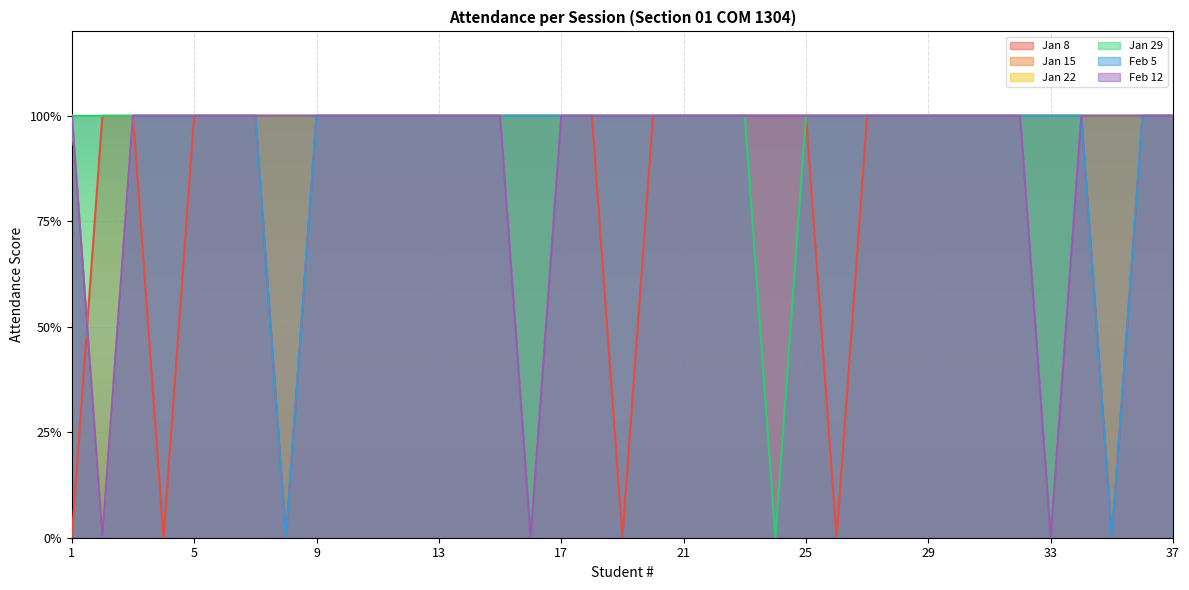

Rank the series at 31 from highest to lowest value.

Jan 8, Jan 15, Jan 22, Jan 29, Feb 5, Feb 12